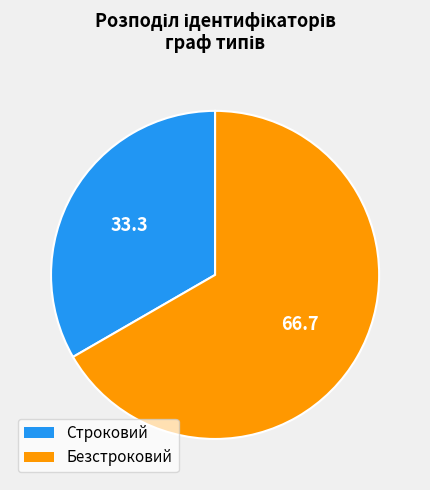

Which category has the biggest portion of the pie?

Безстроковий